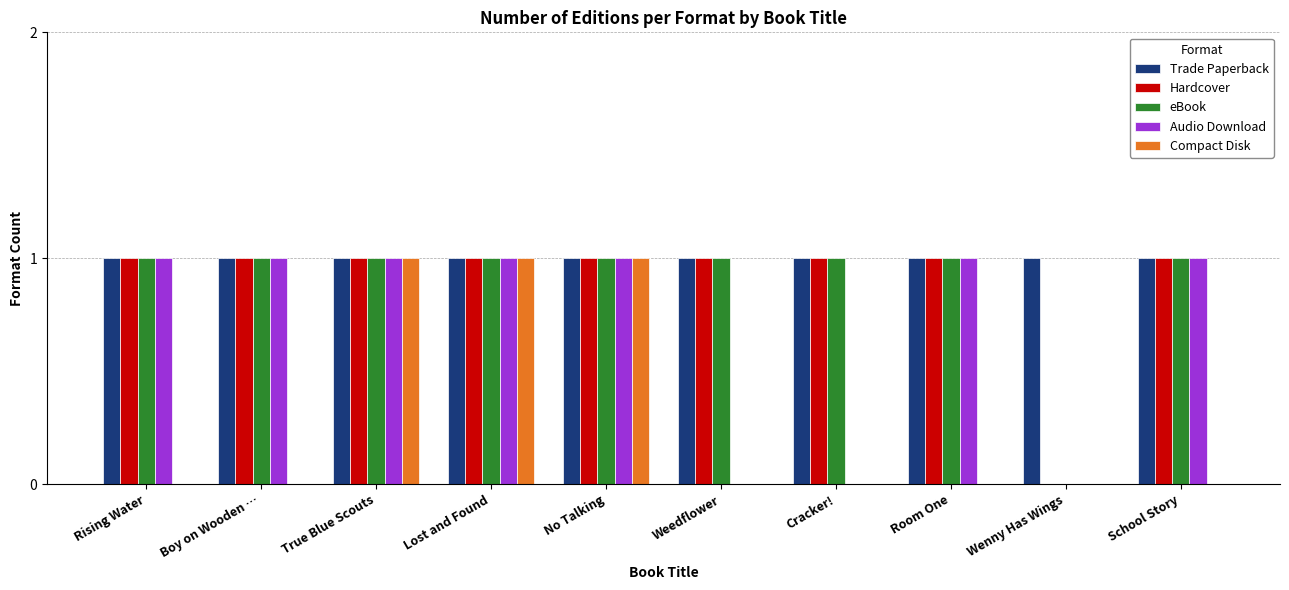

Between Boy on Wooden … and Cracker!, which series saw the biggest shift?

Audio Download